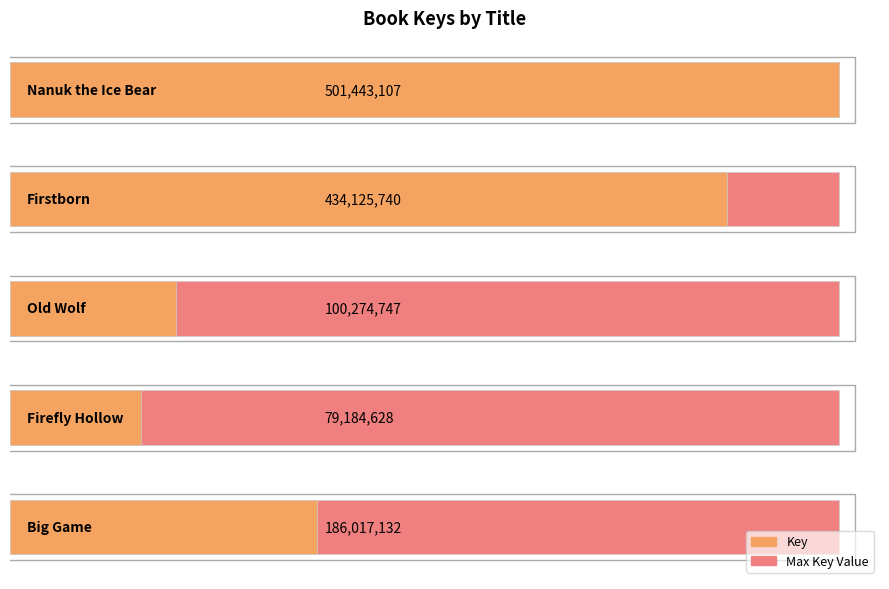

How many data points in Key are less than 186017132?

2